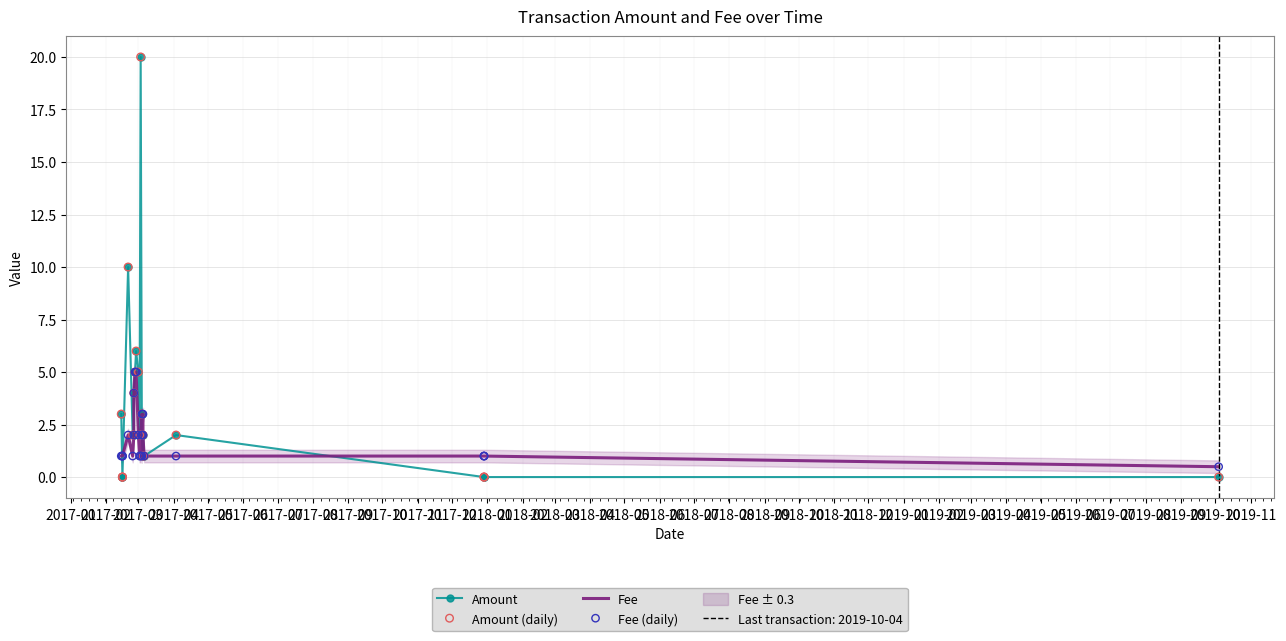

Which series contains the lowest Y value?

Amount